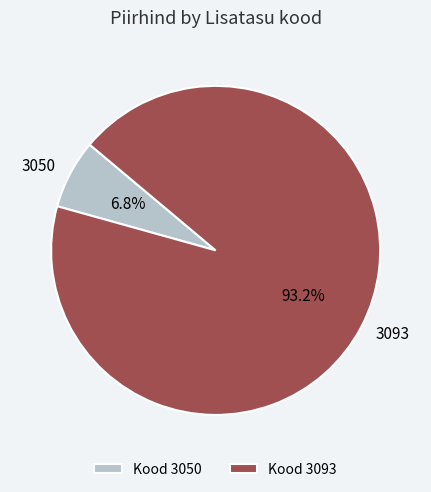

Is there a majority slice in this chart?

Yes